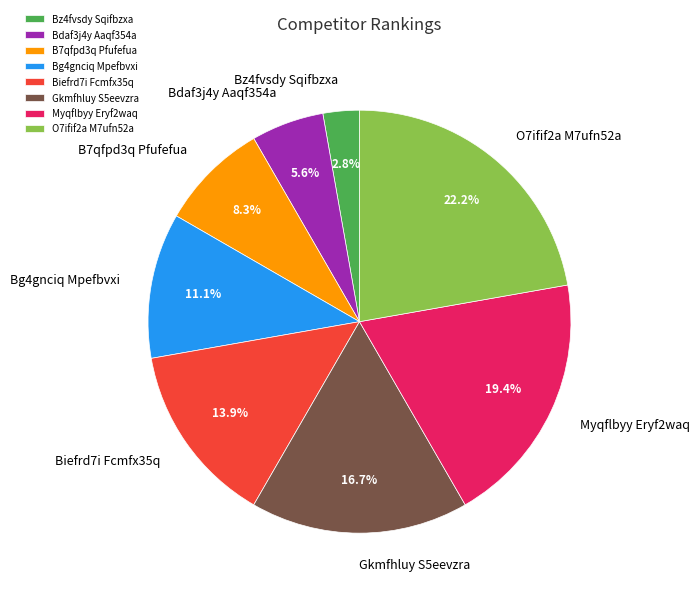

Approximately how many times larger is the value at B7qfpd3q Pfufefua compared to Bz4fvsdy Sqifbzxa?

3.0